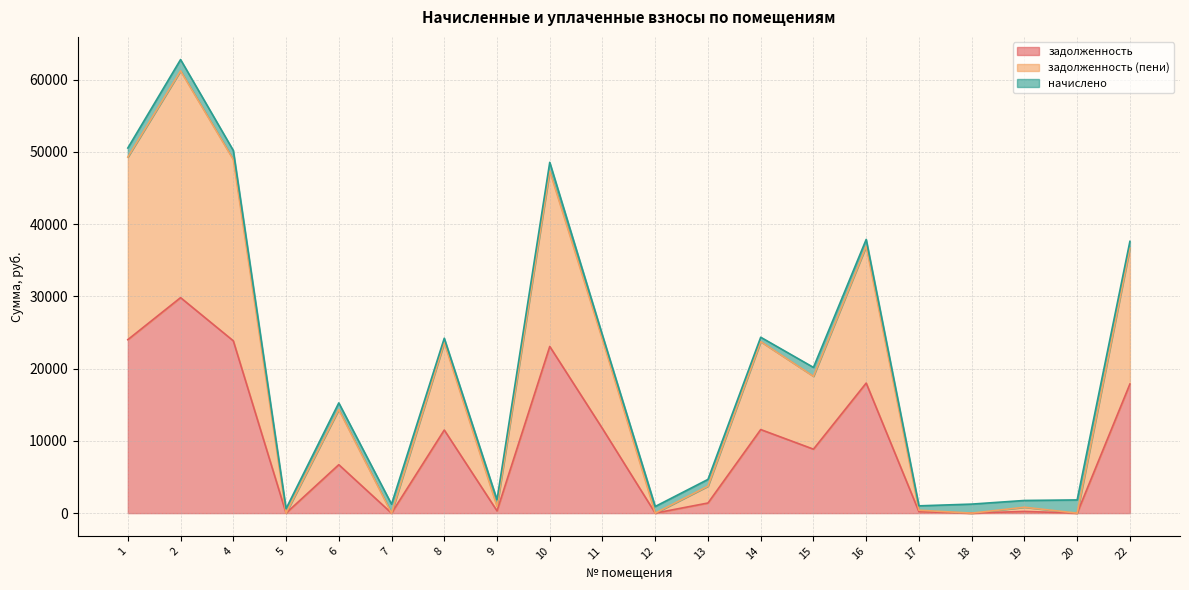

At which label does задолженность reach its minimum?

5